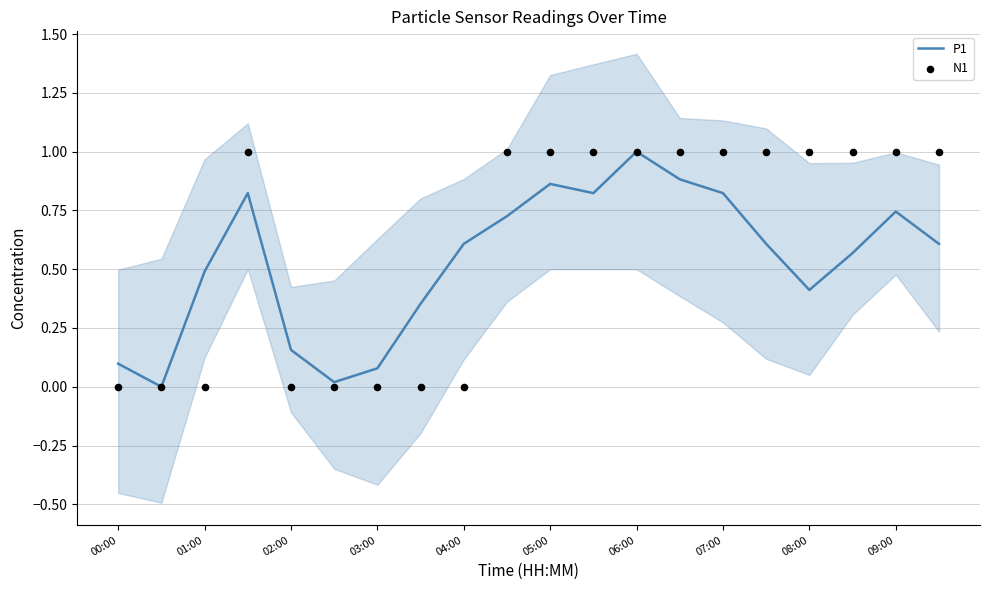

Which series has the largest total across all categories?

N1